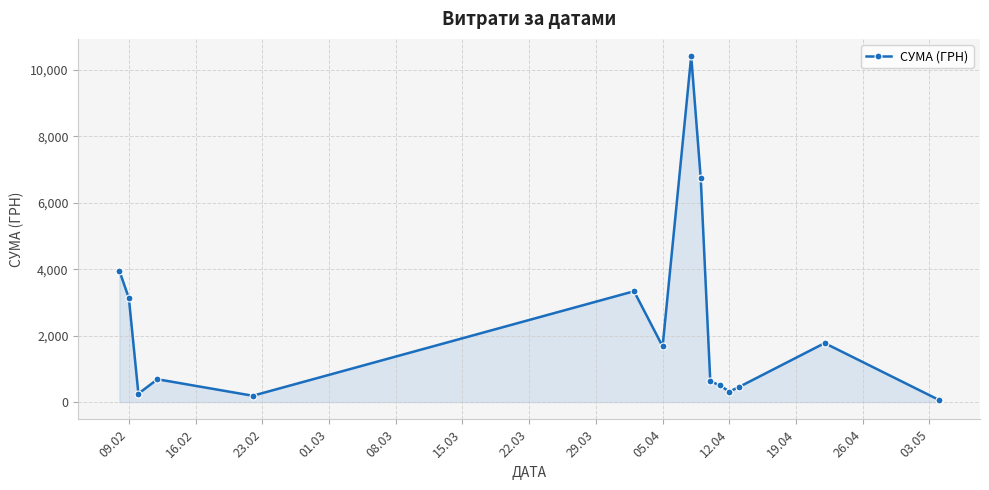

What is the maximum value shown in the chart?

10419.0